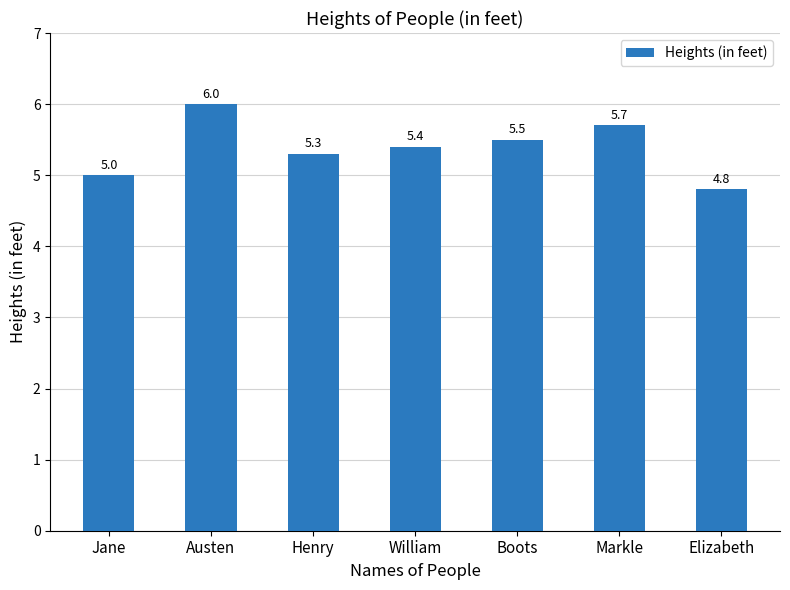

Reading left to right, extract all data points from this chart.

Jane=5.0	Austen=6.0	Henry=5.3	William=5.4	Boots=5.5	Markle=5.7	Elizabeth=4.8